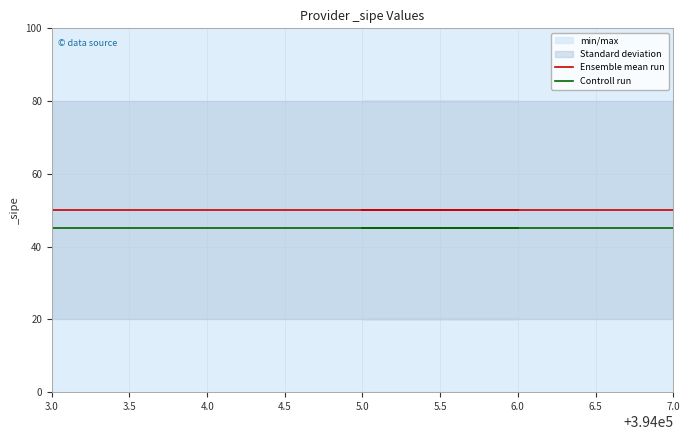

What are all the series names shown in the legend?

Ensemble mean run, Controll run